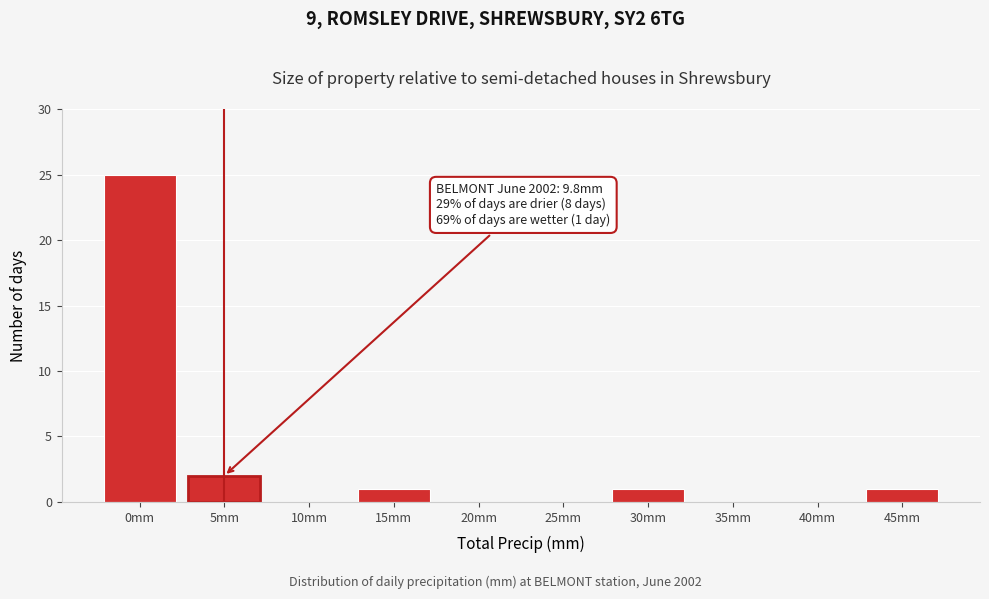

Reading left to right, extract all data points from this chart.

0mm=25	5mm=2	10mm=0	15mm=1	20mm=0	25mm=0	30mm=1	35mm=0	40mm=0	45mm=1